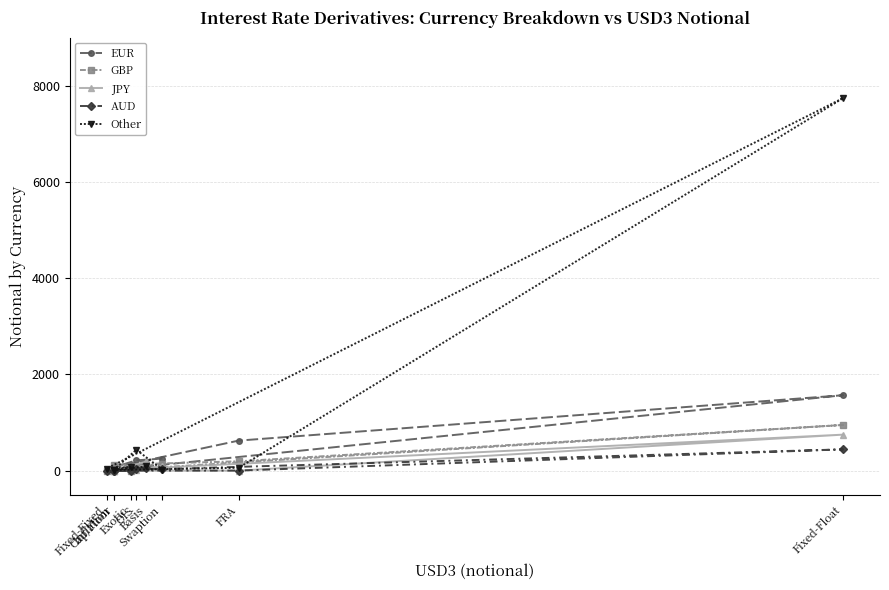

At which label does EUR reach its peak?

Fixed-Float